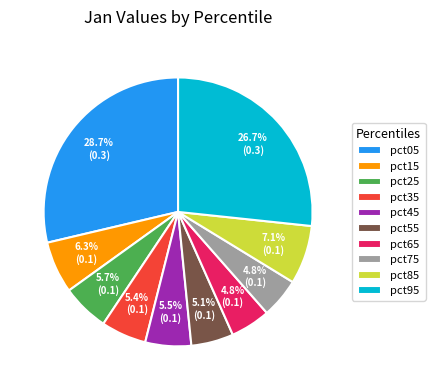

Is pct65 the majority of the pie?

No